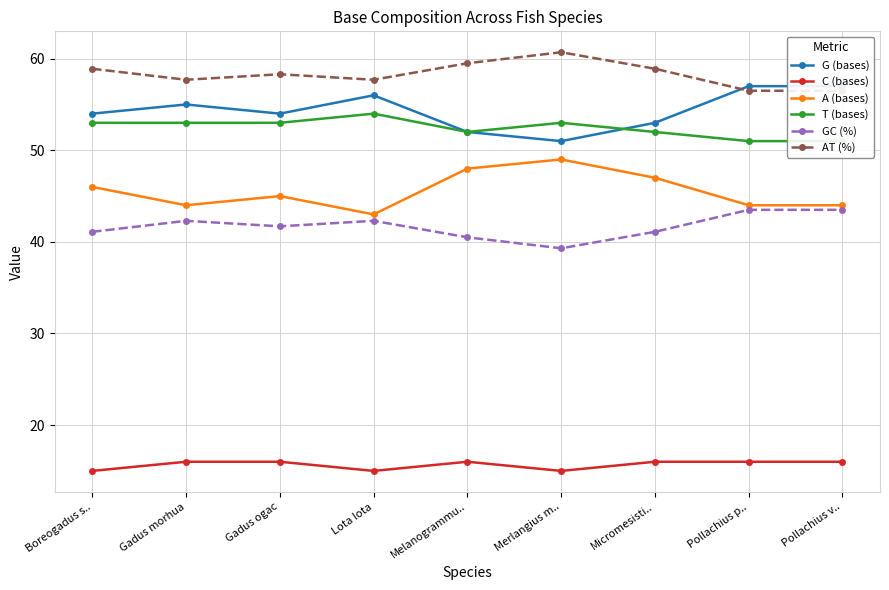

The C (bases) series shows 25.1 at Pollachius v... True or false?

False